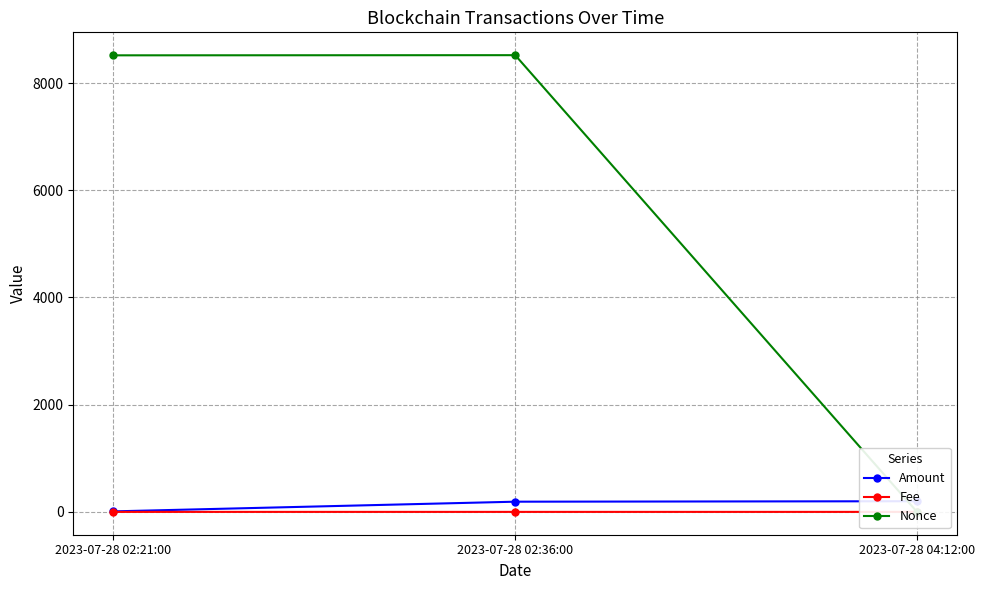

Count the number of categories in the chart.

3